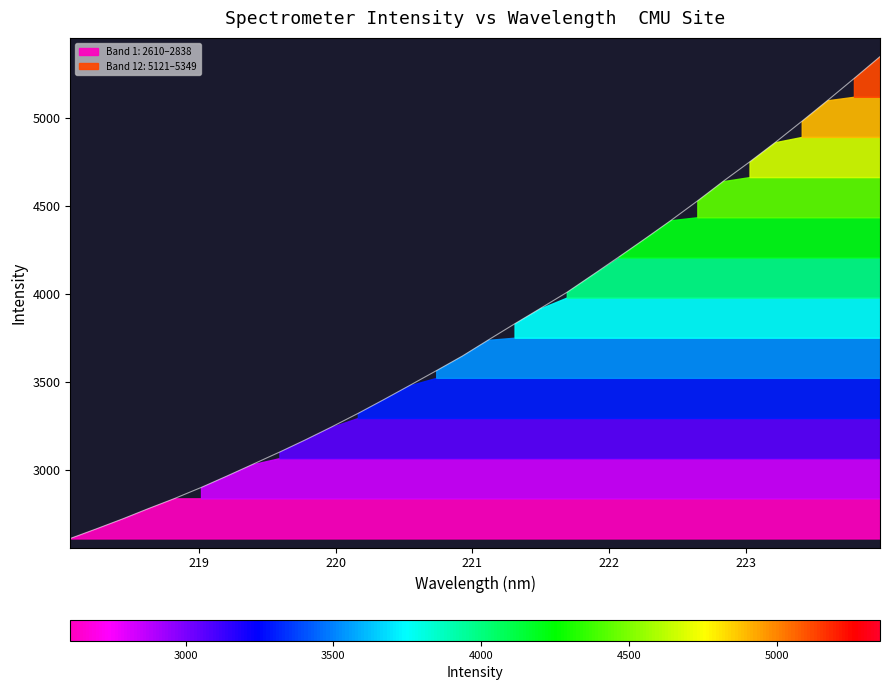

What position from the left is 223.408?

29